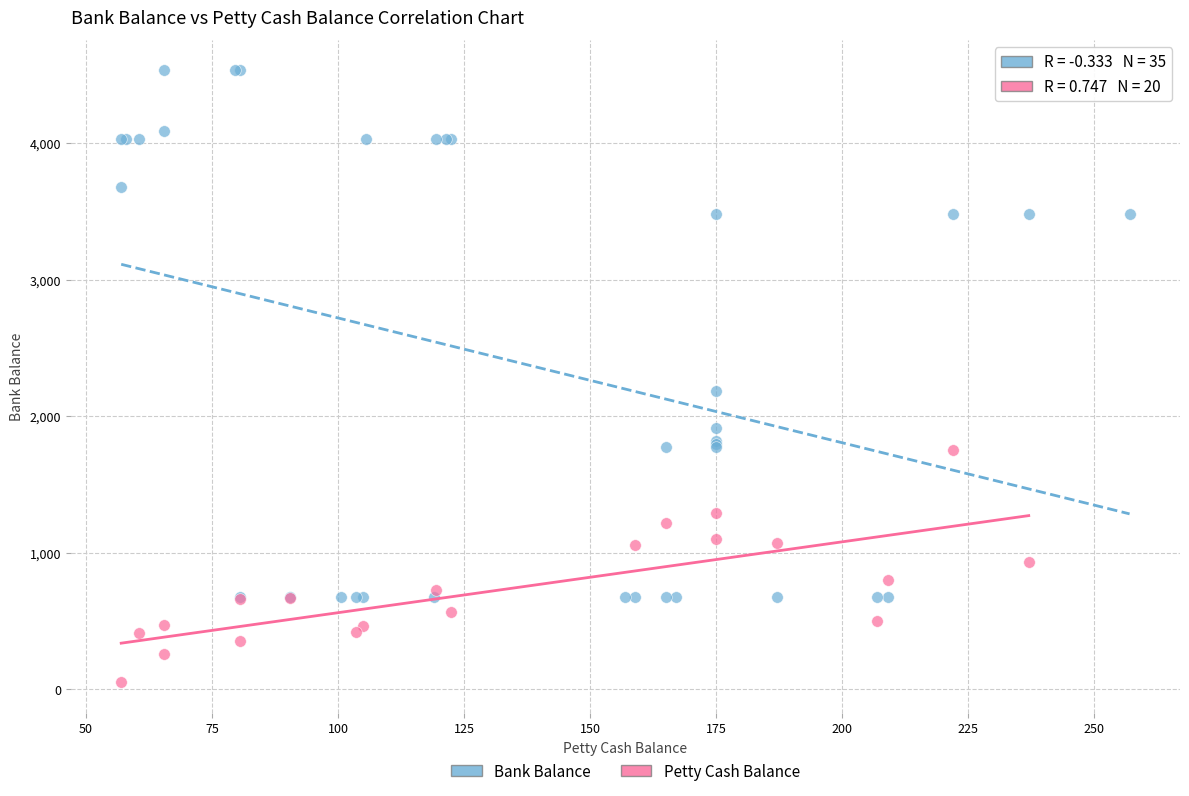

Which series reaches the minimum Y coordinate?

Petty Cash Balance